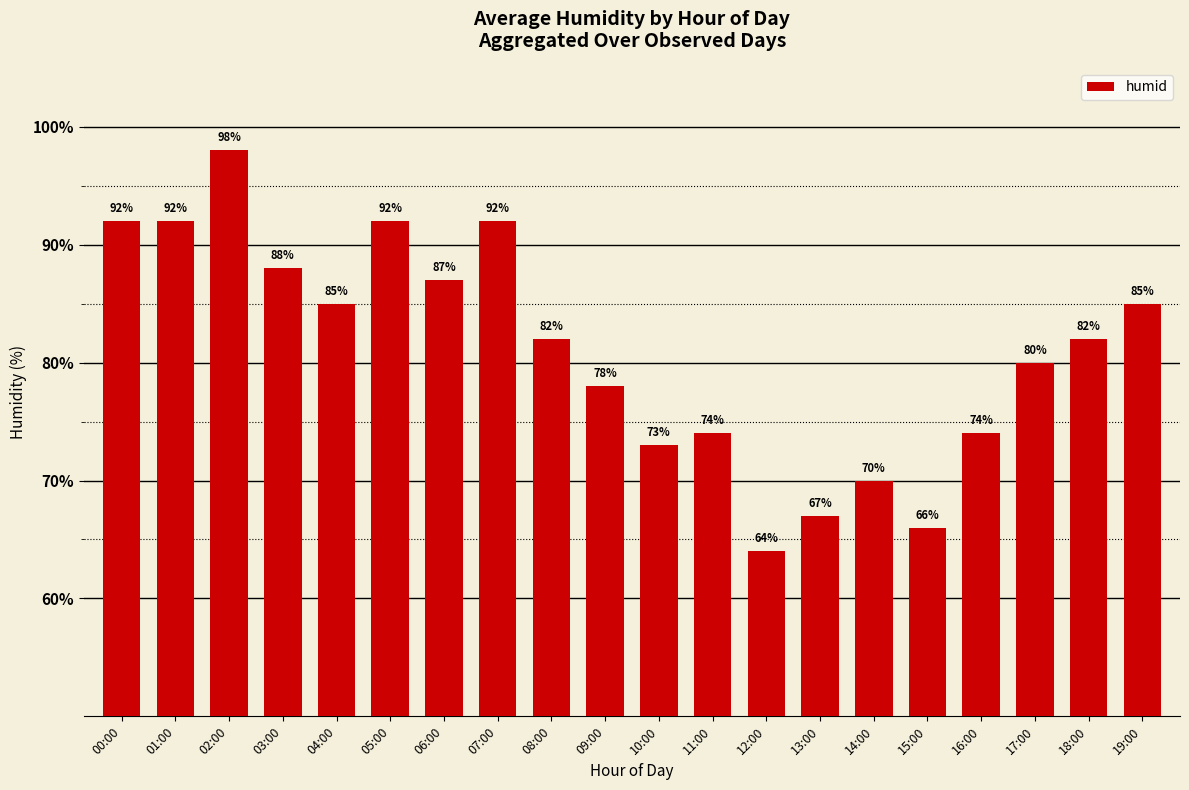

Which label corresponds to the smallest value in the chart?

12:00